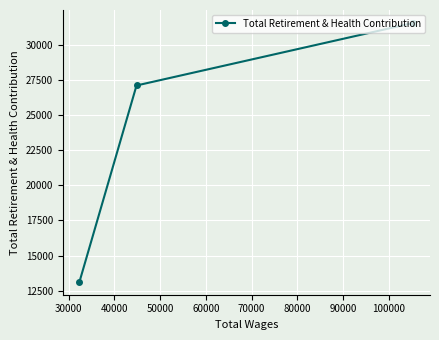

What is the difference between the maximum and minimum values?

18424